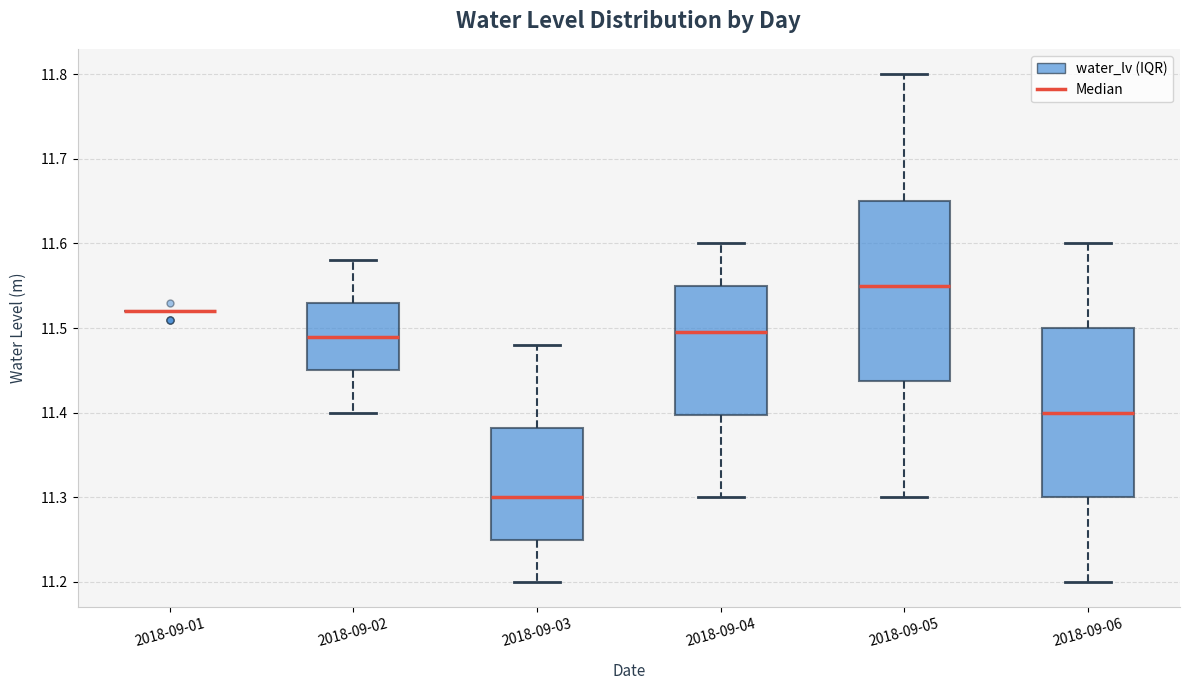

Reading left to right, read every box against the y-axis: the position of its median line, the range the box covers, and the ends of its whiskers. The values are not printed on the chart, so give them approximately, as read against the axis.

2018-09-01: box collapsed to a line at 11.52, whiskers 11.52 to 11.52
2018-09-02: median 11.49, box 11.45 to 11.53, whiskers 11.40 to 11.58
2018-09-03: median 11.30, box 11.25 to 11.38, whiskers 11.20 to 11.48
2018-09-04: median 11.50, box 11.40 to 11.55, whiskers 11.30 to 11.60
2018-09-05: median 11.55, box 11.44 to 11.65, whiskers 11.30 to 11.80
2018-09-06: median 11.40, box 11.30 to 11.50, whiskers 11.20 to 11.60